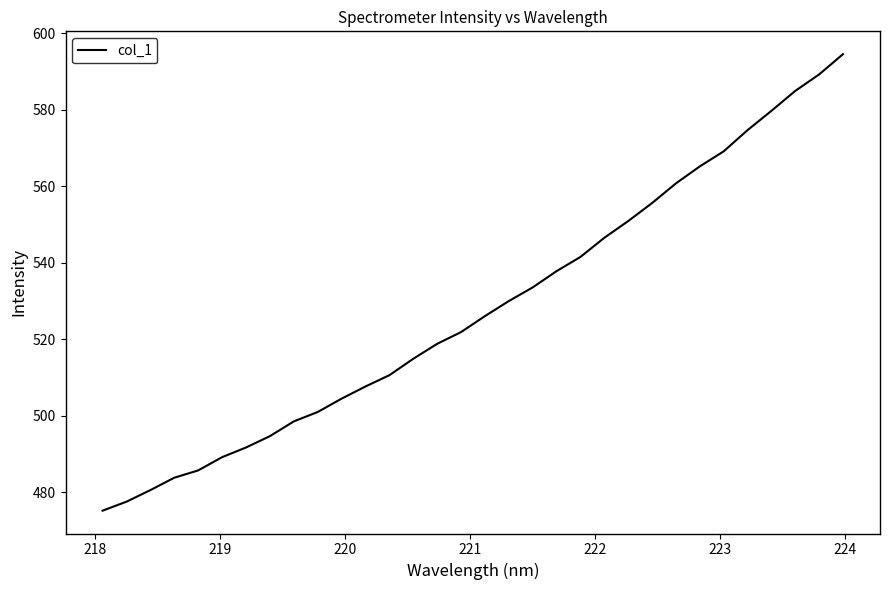

Count the number of categories in the chart.

32